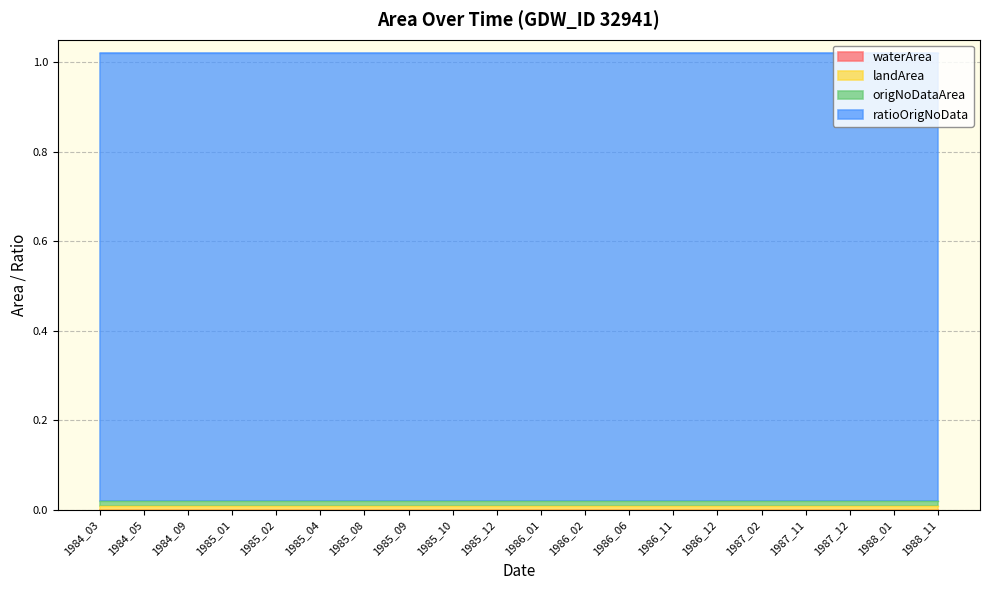

At which category is the sum across all series the highest?

1984_03